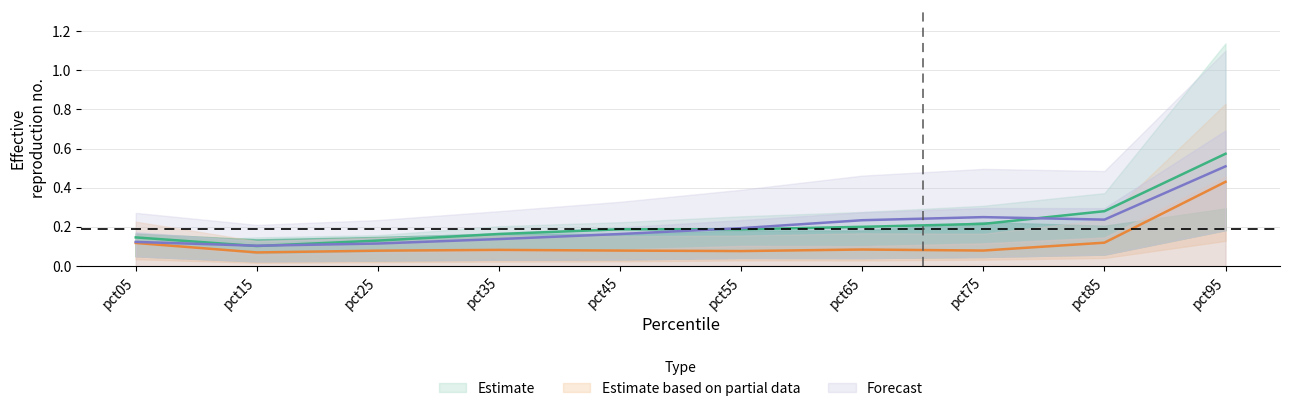

Reading left to right, transcribe all the data shown in this chart.

Feb: 0.1	0.1	0.1	0.2	0.2	0.2	0.2	0.2	0.3	0.6
Apr: 0.1	0.1	0.1	0.1	0.1	0.1	0.1	0.1	0.1	0.4
Jun: 0.1	0.1	0.1	0.1	0.2	0.2	0.2	0.2	0.2	0.5